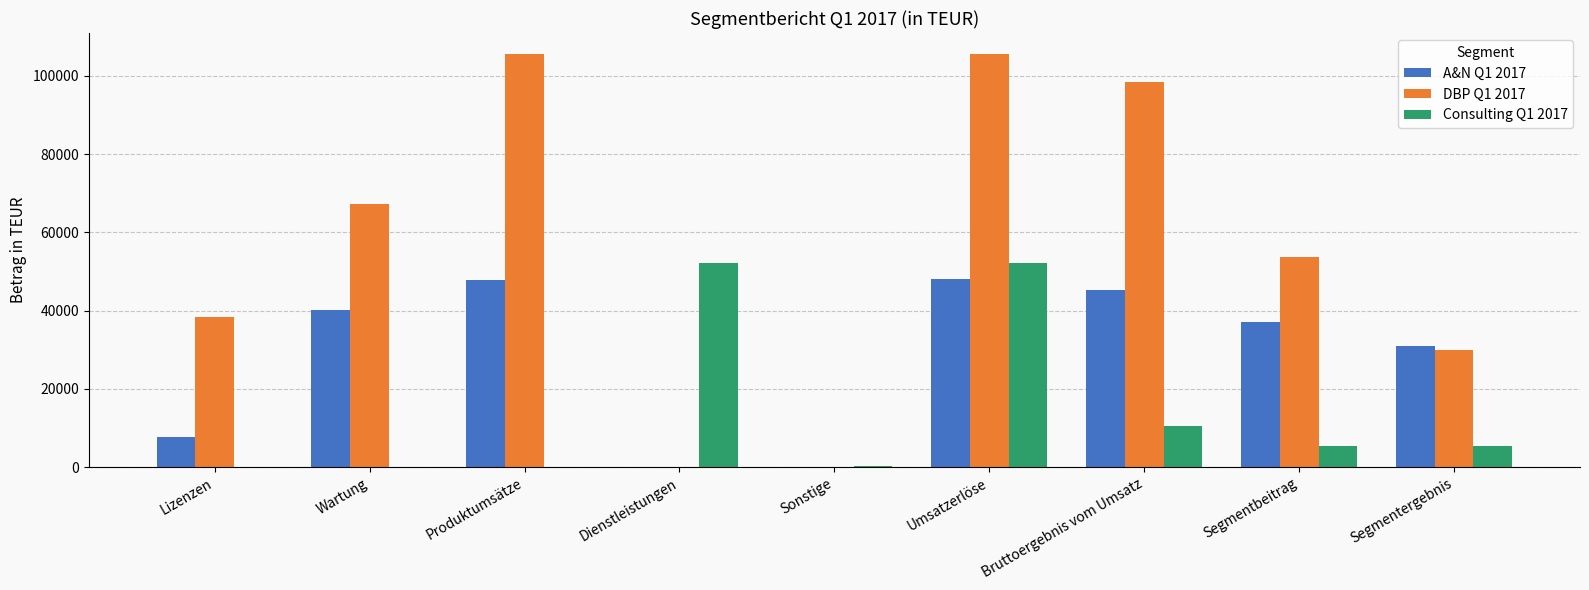

What is the difference between the DBP Q1 2017 values at Dienstleistungen and Wartung?

67205